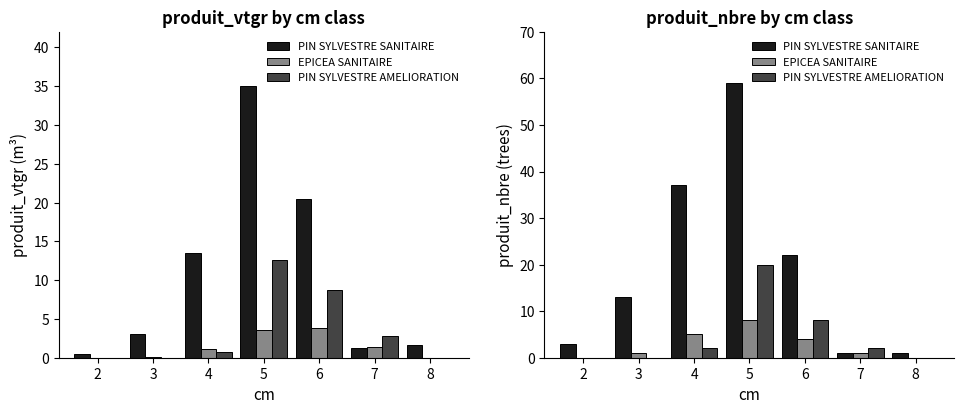

Where is PIN SYLVESTRE AMELIORATION nearest to the value 10?

6